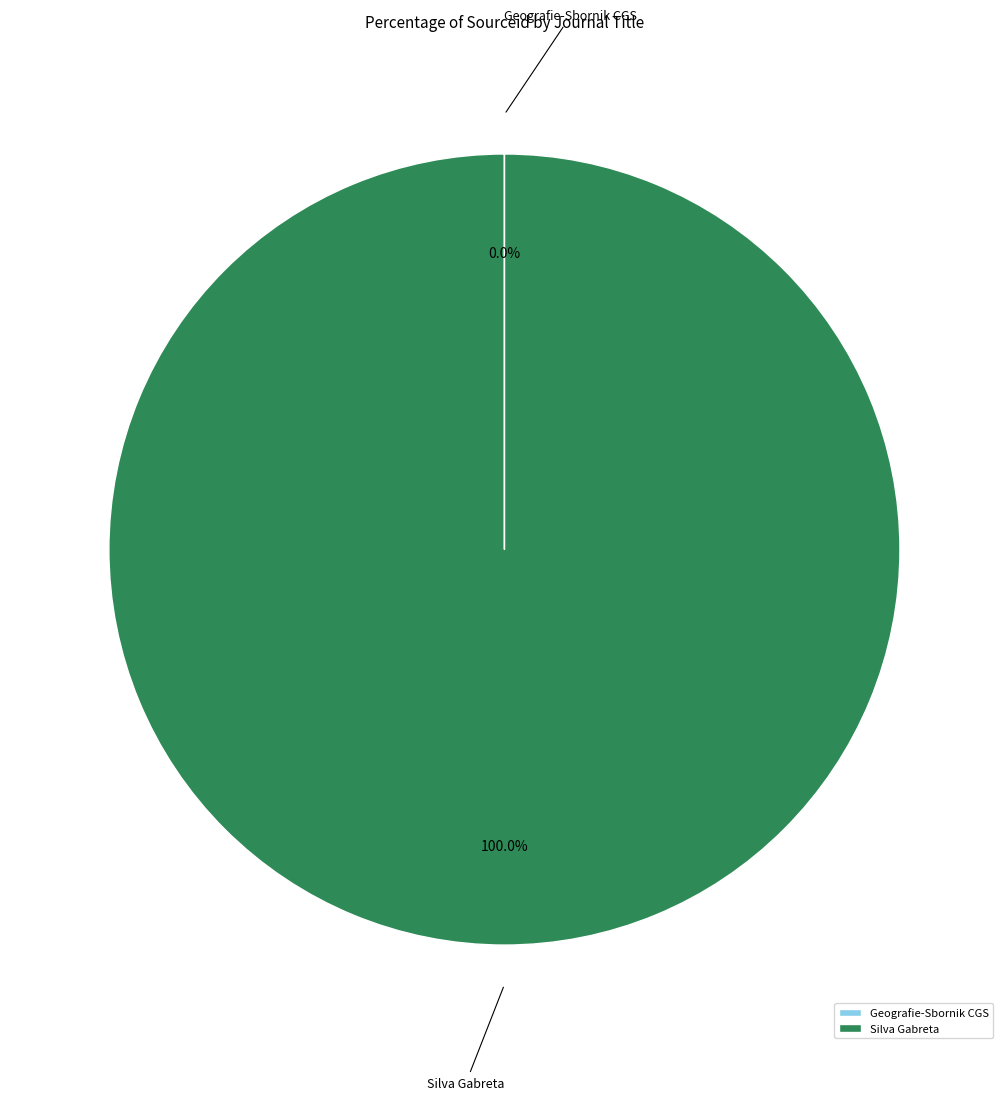

Which slice represents more than half of the pie?

Silva Gabreta